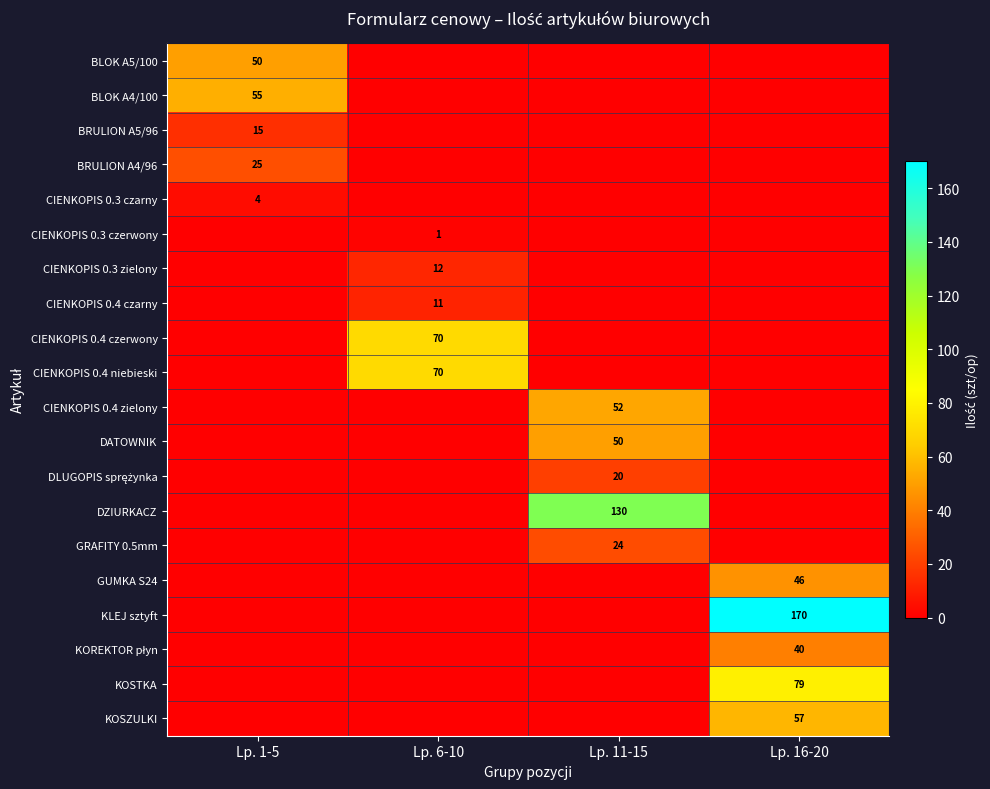

How many values in the GUMKA S24 series exceed 0?

1